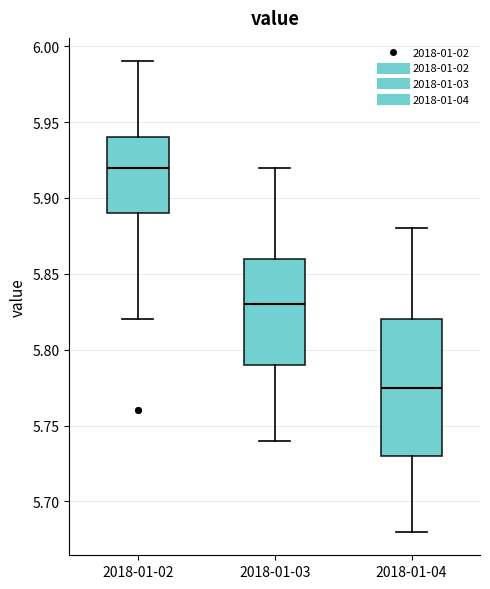

Reading left to right, transcribe this box plot: for each box, give where its median line is, the range the box spans, and where its two whiskers end, as read against the y-axis. The values are not printed on the chart, so give them approximately, as read against the axis.

2018-01-02: median 5.920, box 5.890 to 5.940, whiskers 5.820 to 5.990
2018-01-03: median 5.830, box 5.790 to 5.860, whiskers 5.740 to 5.920
2018-01-04: median 5.775, box 5.730 to 5.820, whiskers 5.680 to 5.880